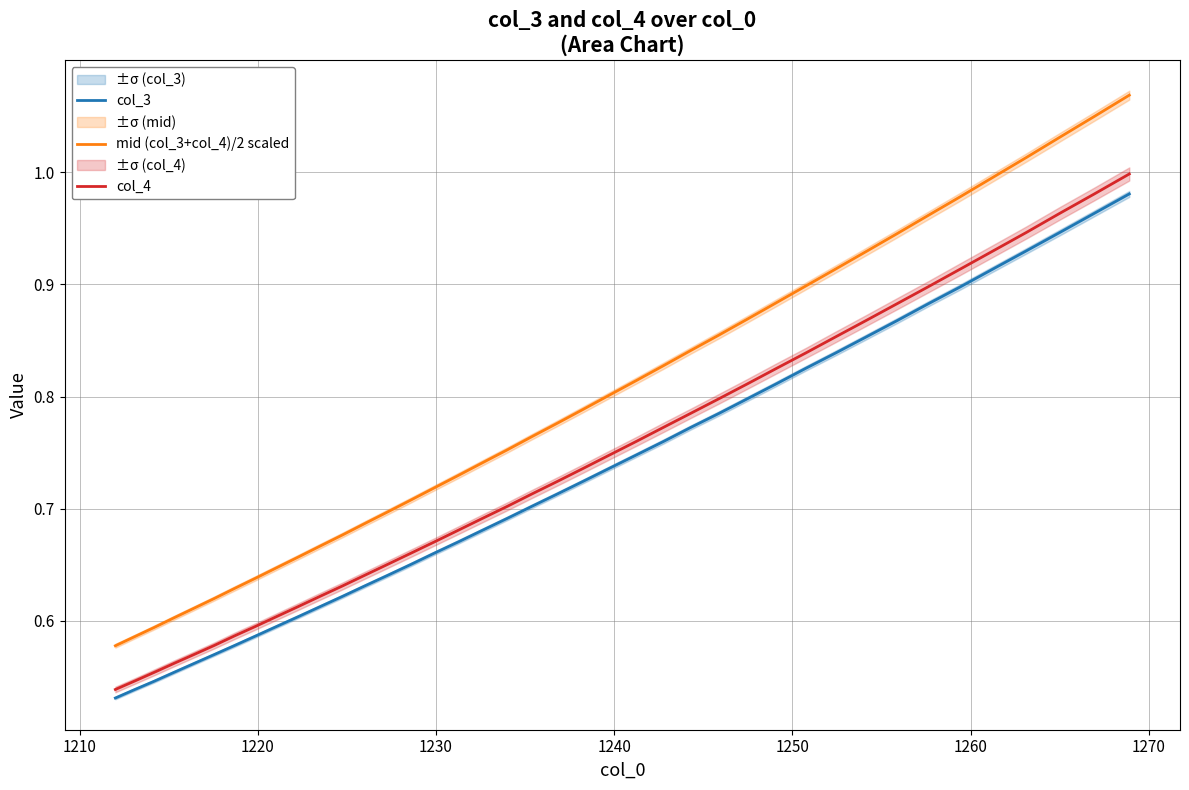

What is the greatest value displayed?

1.1